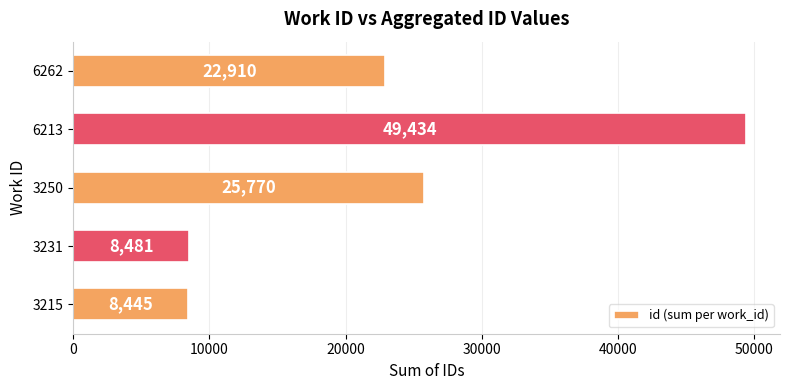

Reading bottom to top, what are all the values shown in this chart?

3215=8445	3231=8481	3250=25770	6213=49434	6262=22910